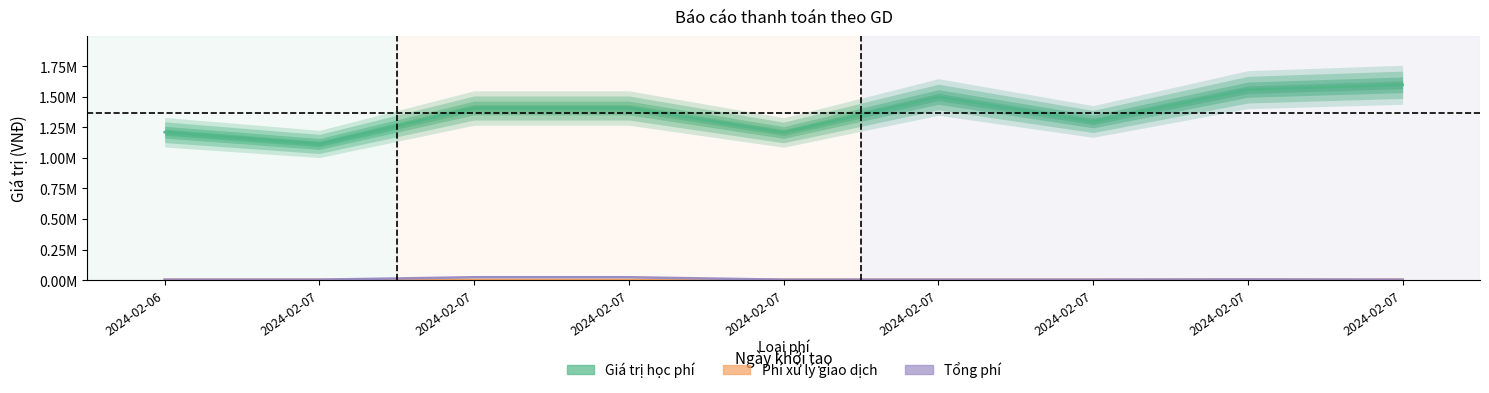

True or false: Giá trị học phí has a value of 1407500 at 2024-02-07.

True